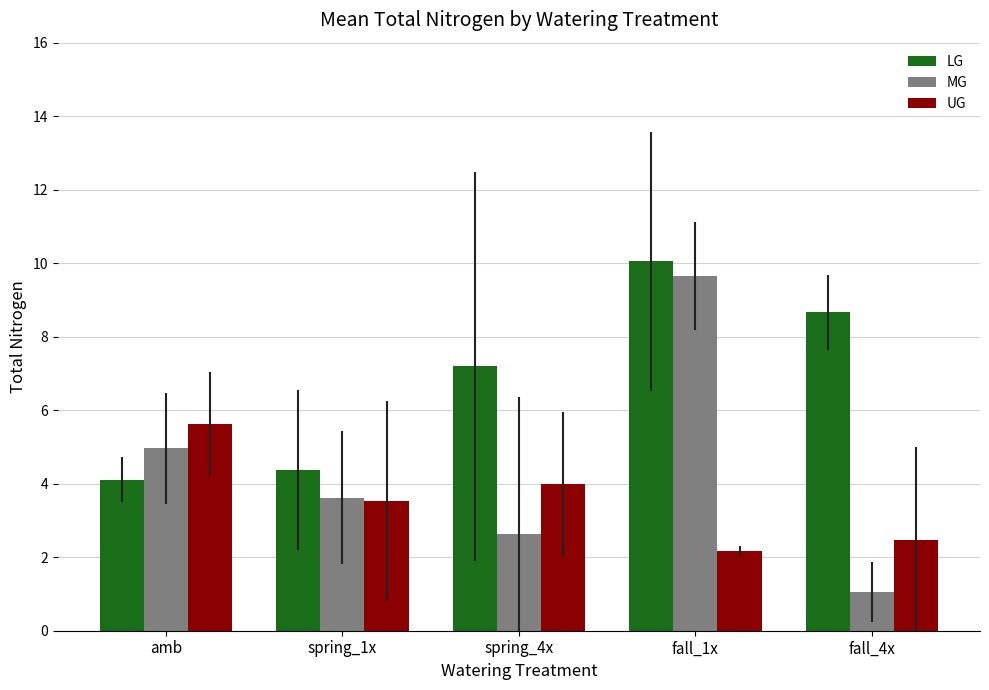

How many data points does each series have?

5